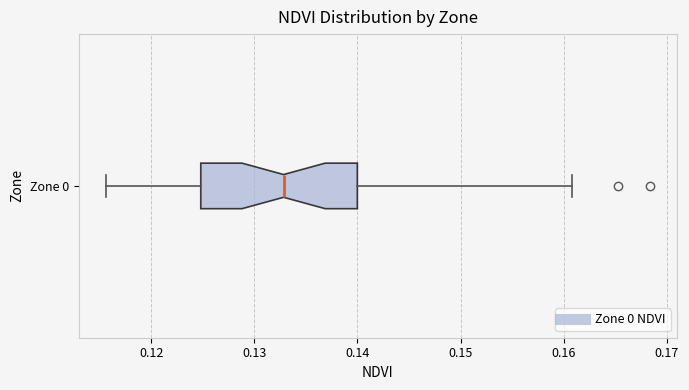

Read this box plot against the x-axis: the position of the median line, the range covered by the box, and the ends of both whiskers. The values are not printed on the chart, so give them approximately, as read against the axis.

median 0.133, box 0.125 to 0.140, whiskers 0.116 to 0.161